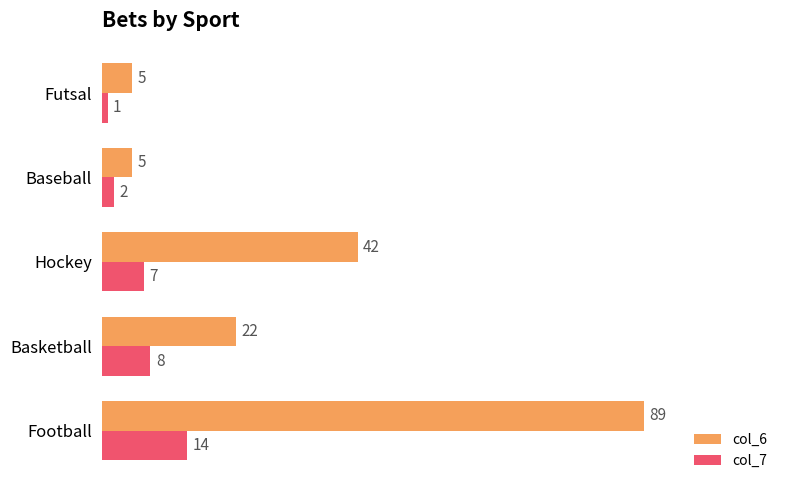

Is it true that col_6 equals 89 at Football?

True